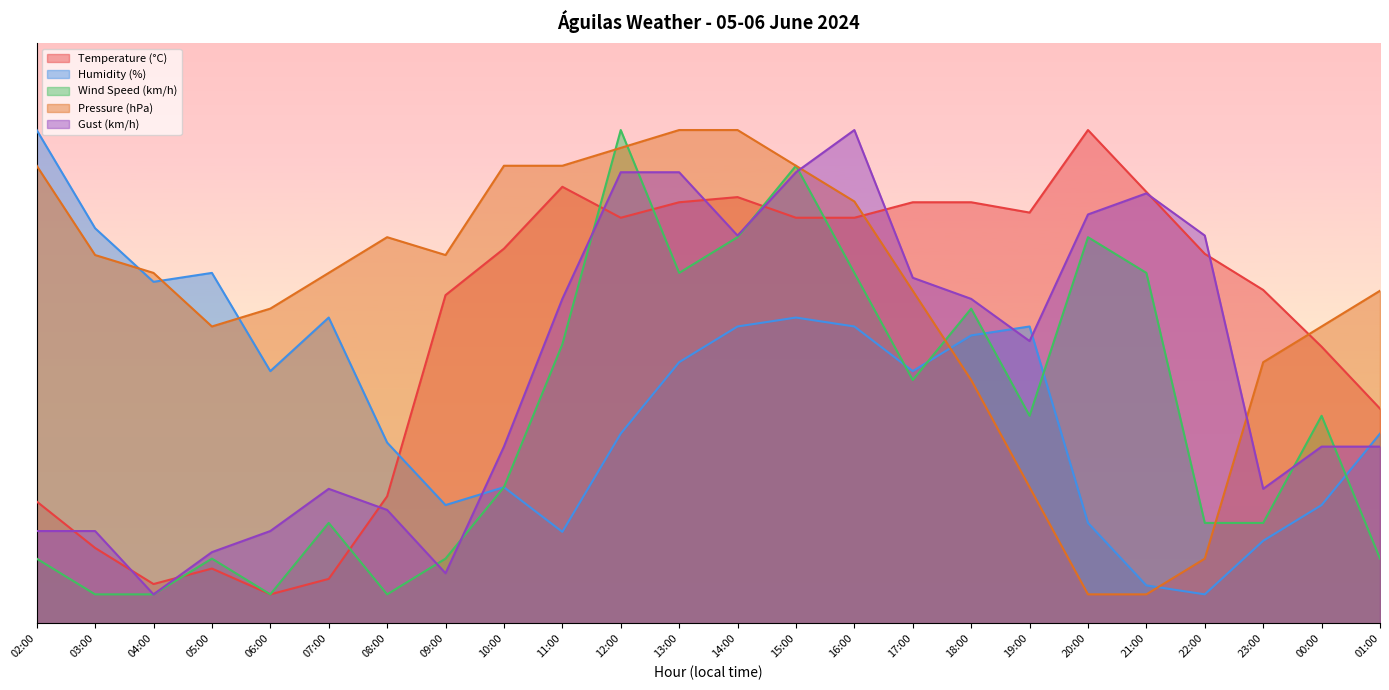

The value of Humidity (%) at 18:00 is 64.9. True or false?

False